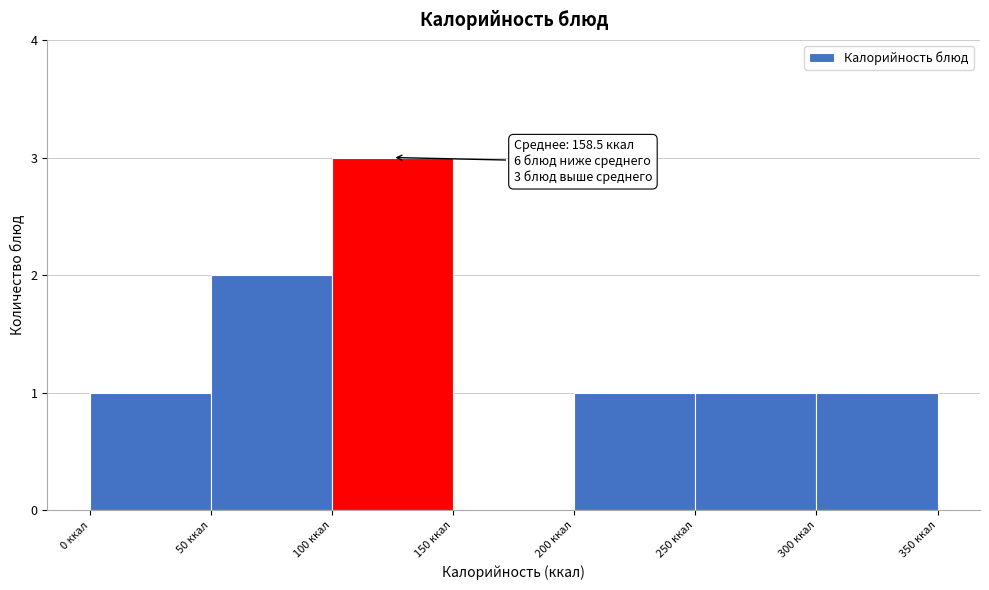

Over which range of the x-axis is the bar tallest?

100 to 150